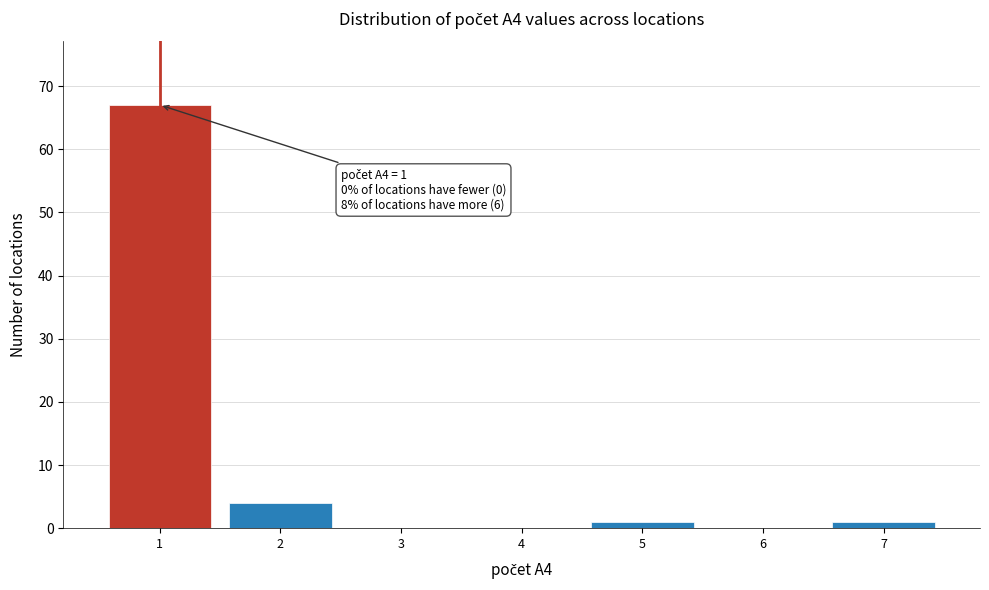

Over which range of the x-axis is the bar tallest?

0.5 to 1.5